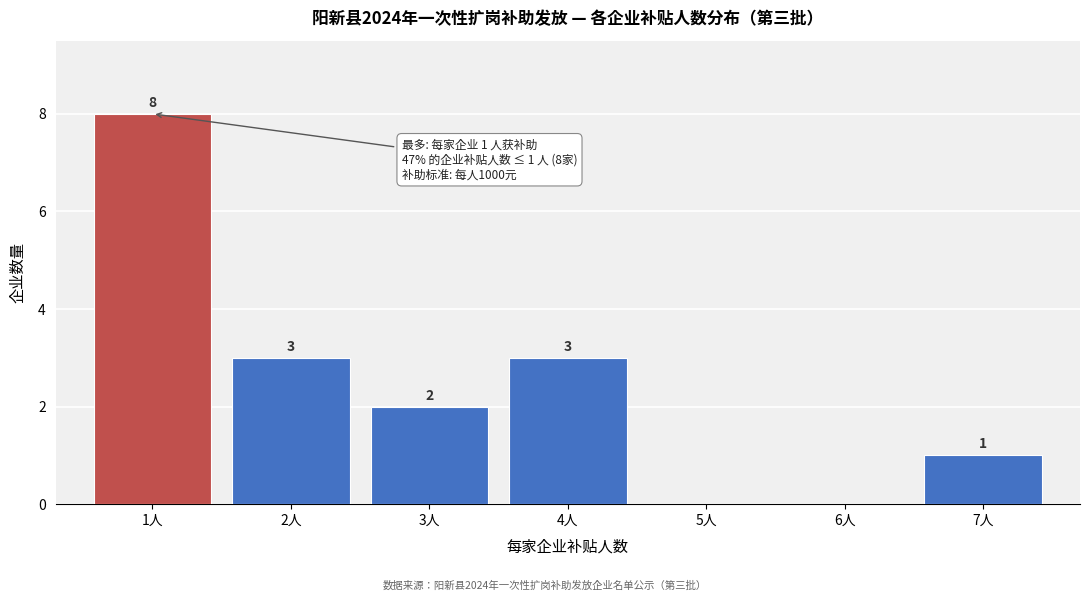

Reading right to left, extract all data points from this chart.

7人=1	6人=0	5人=0	4人=3	3人=2	2人=3	1人=8